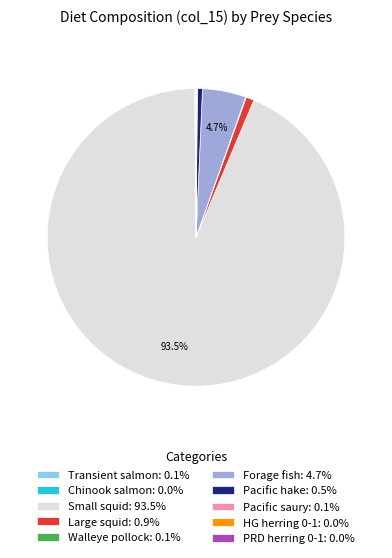

Is there a majority slice in this chart?

Yes